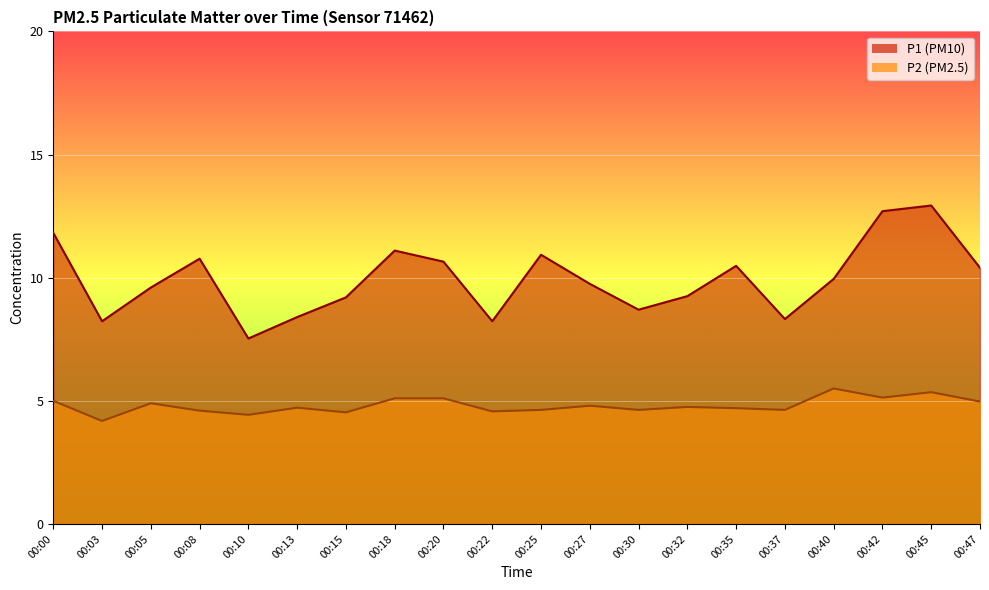

List the labels in order of P2 value, smallest first.

00:03, 00:10, 00:15, 00:22, 00:08, 00:25, 00:30, 00:37, 00:35, 00:13, 00:32, 00:27, 00:05, 00:47, 00:00, 00:18, 00:20, 00:42, 00:45, 00:40